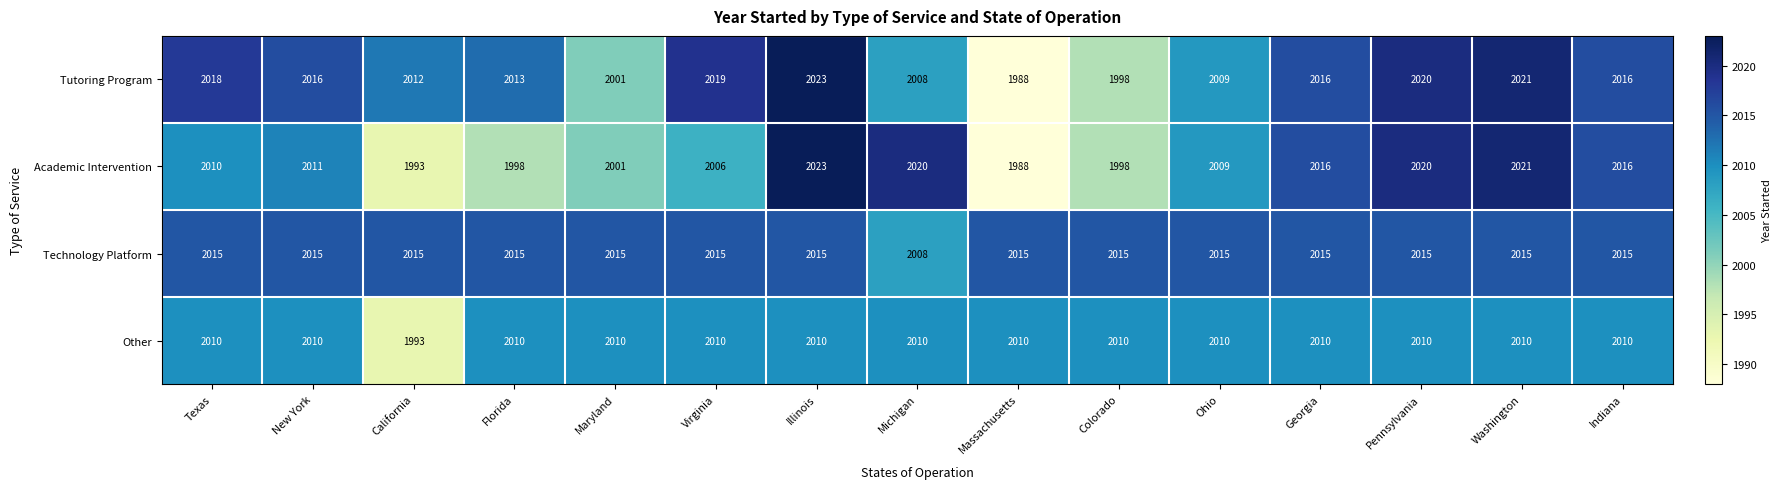

What is the difference between the highest and lowest values at Florida?

17